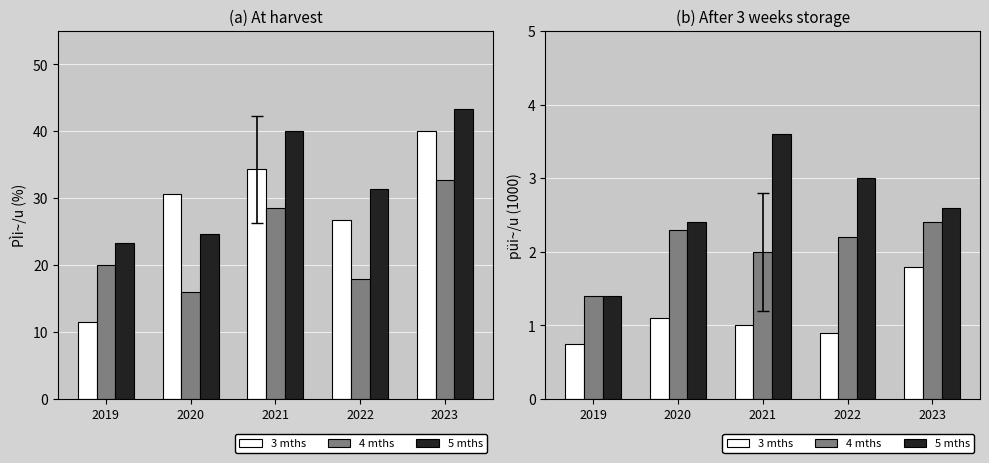

Rank the series by their average value, from lowest to highest.

3 mths, 4 mths, 5 mths